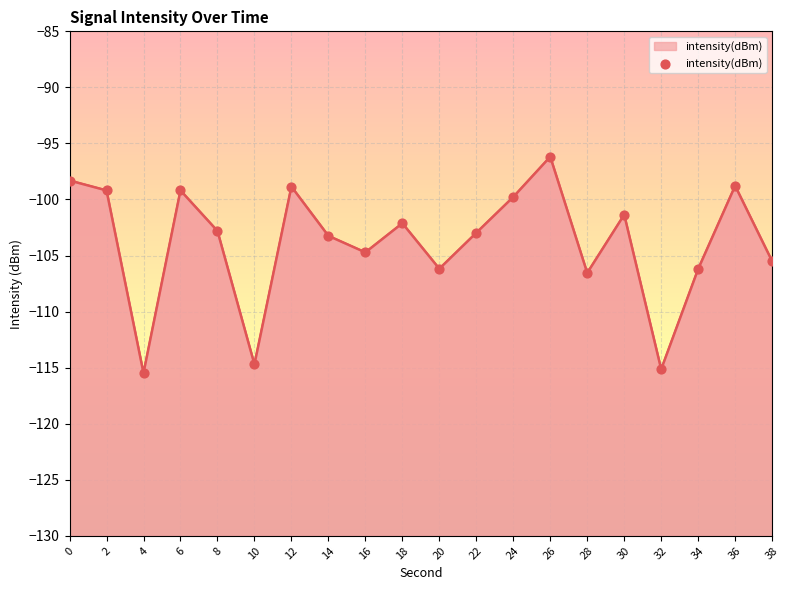

Which has a higher value, 12 or 28?

12